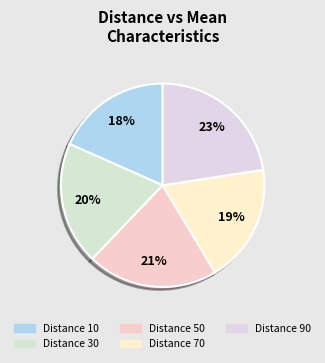

How many slices are in this pie chart?

5